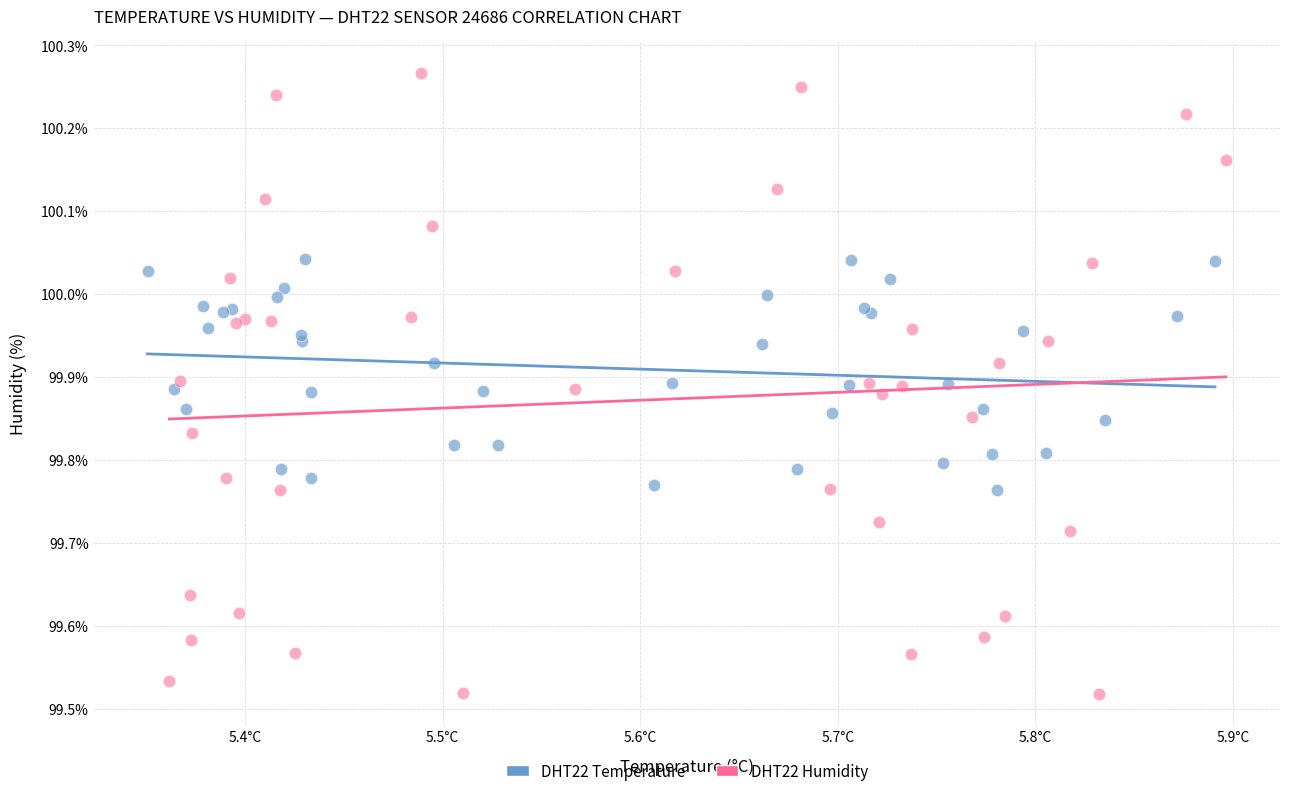

Which series contains the lowest Y value?

DHT22 Humidity